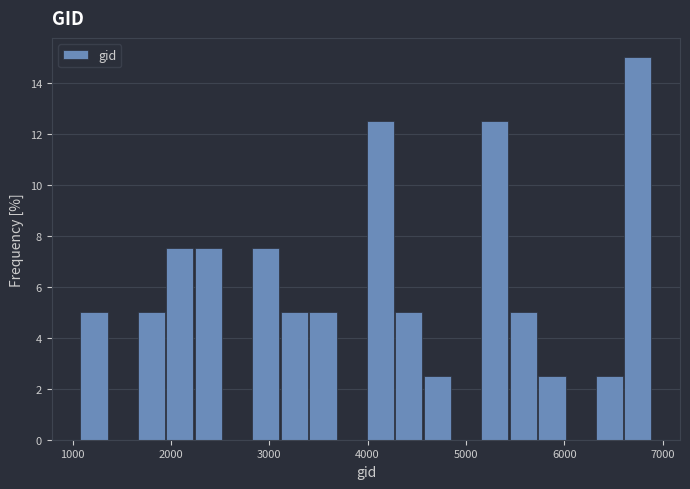

Around what value on the x-axis is the tallest bar? Give the approximate position of its centre, as read against the axis.

6700